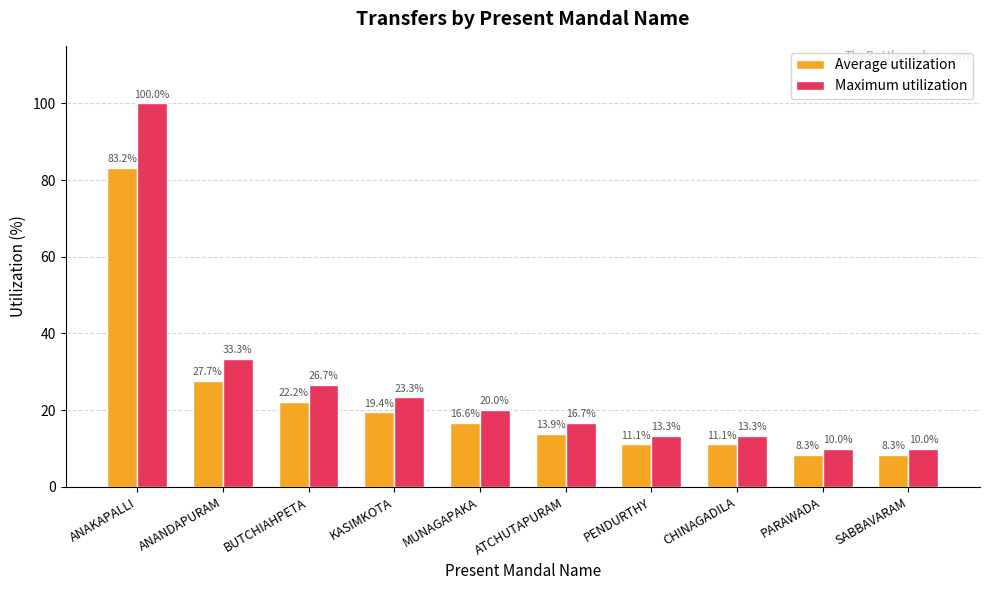

What is the sum of the Maximum utilization values at PENDURTHY and BUTCHIAHPETA?

40.0